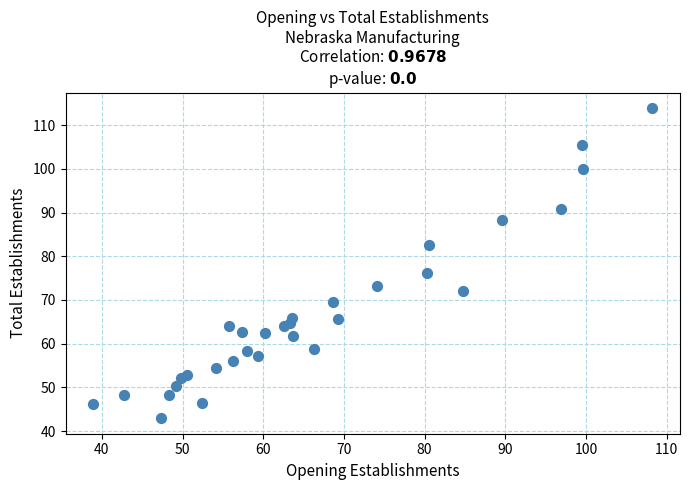

What Y value in the scatter plot is closest to 78?

76.1